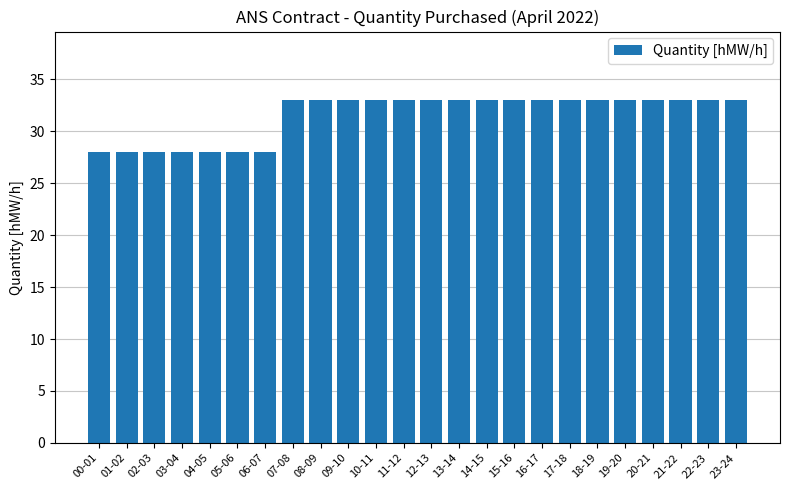

Does the chart contain any negative values?

No